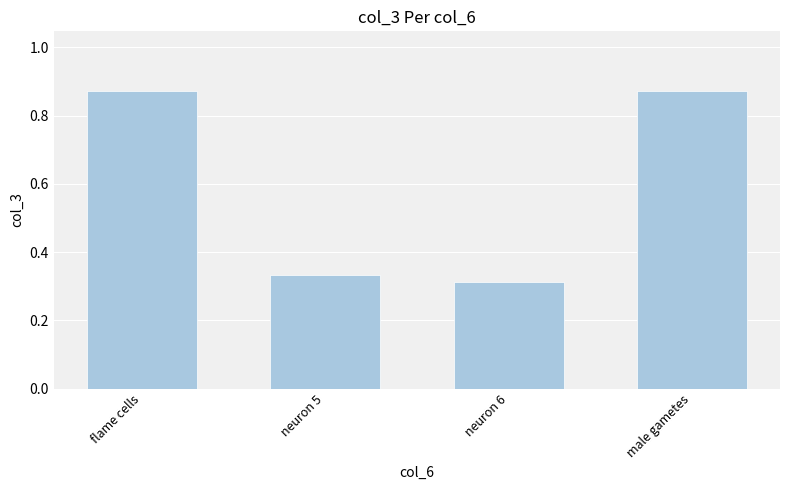

What is the label of the 3rd bar from the left?

neuron 6